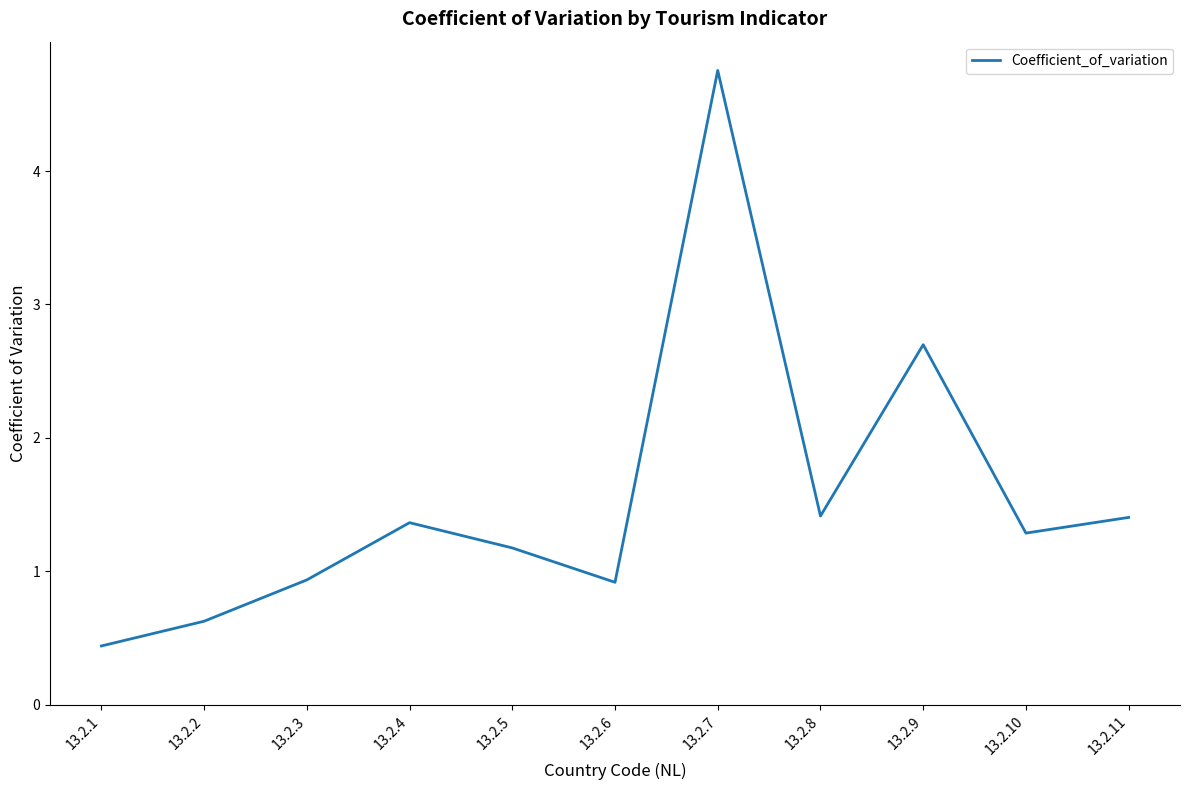

What is the difference between the second highest and second lowest values?

2.1